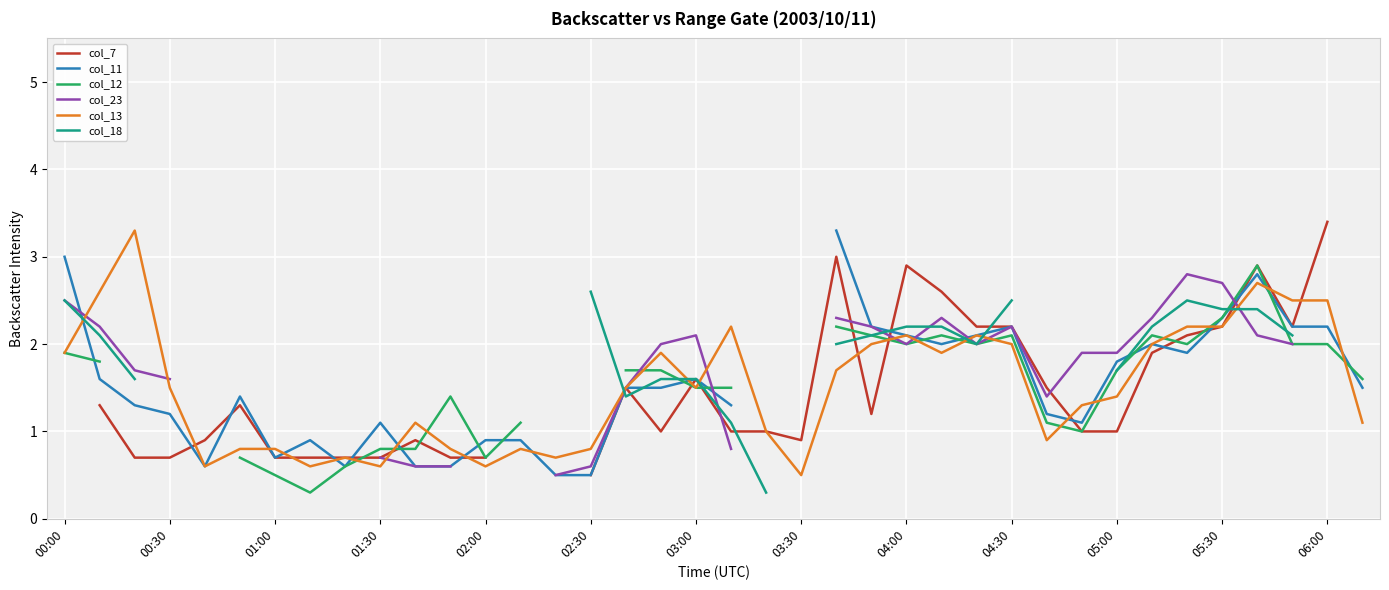

At which label does col_11 first exceed 1?

00:00